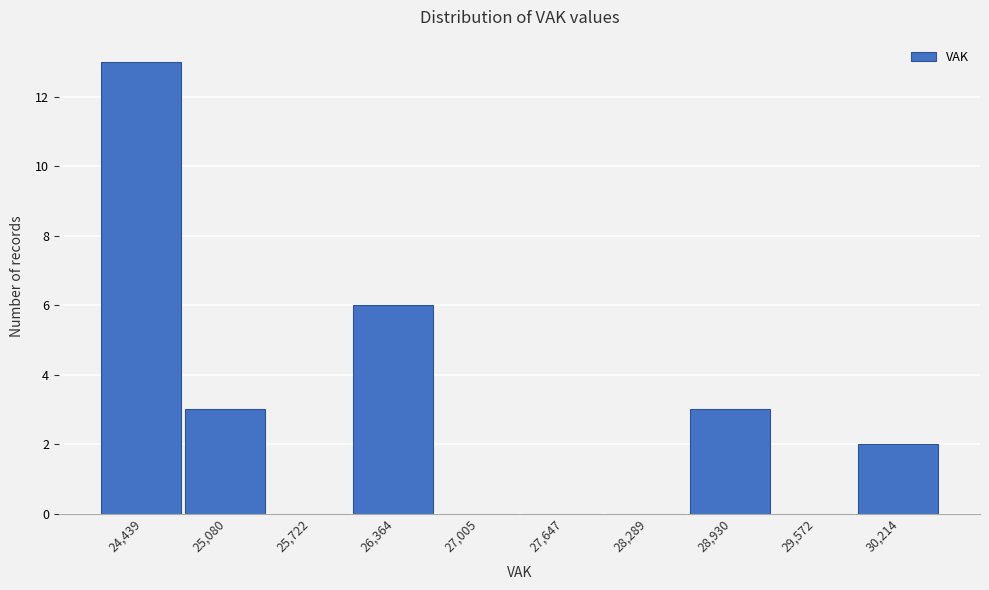

Reading right to left, list all the values displayed in this chart.

30,214=2	29,572=0	28,930=3	28,289=0	27,647=0	27,005=0	26,364=6	25,722=0	25,080=3	24,439=13